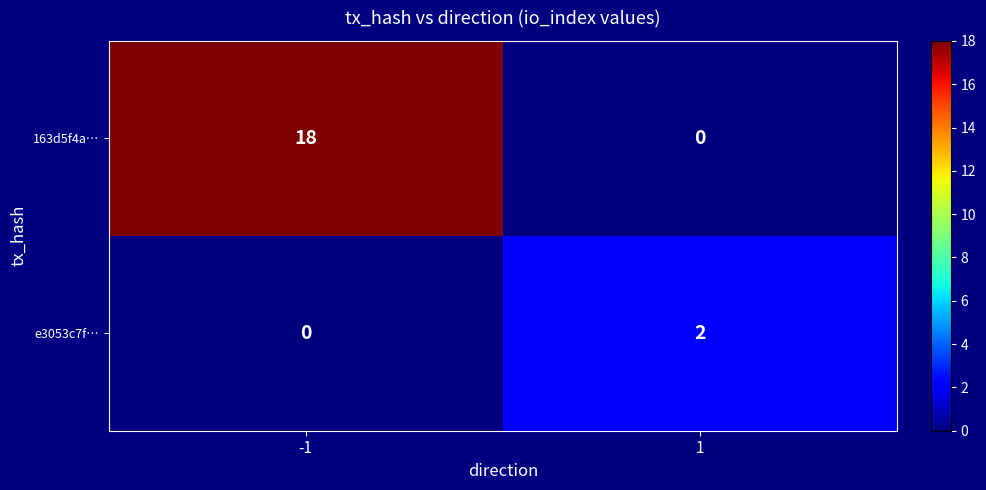

Is it true that e3053c7f… equals 0 at -1?

True